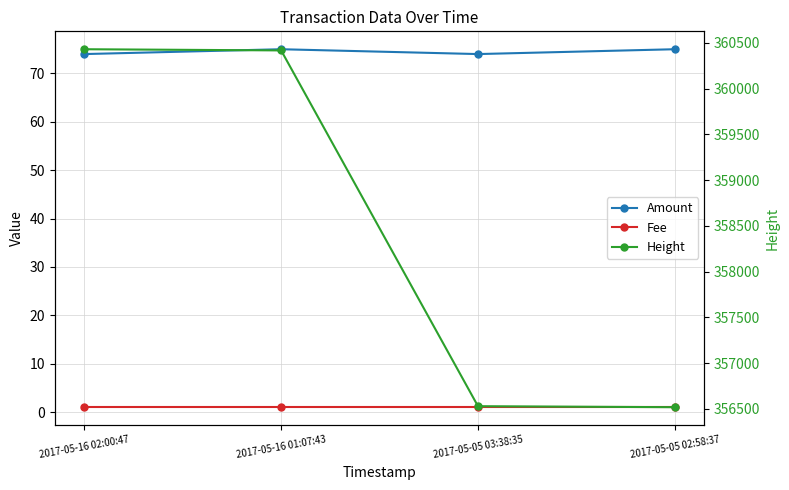

True or false: Fee has more than 0 points higher than both neighbors.

False